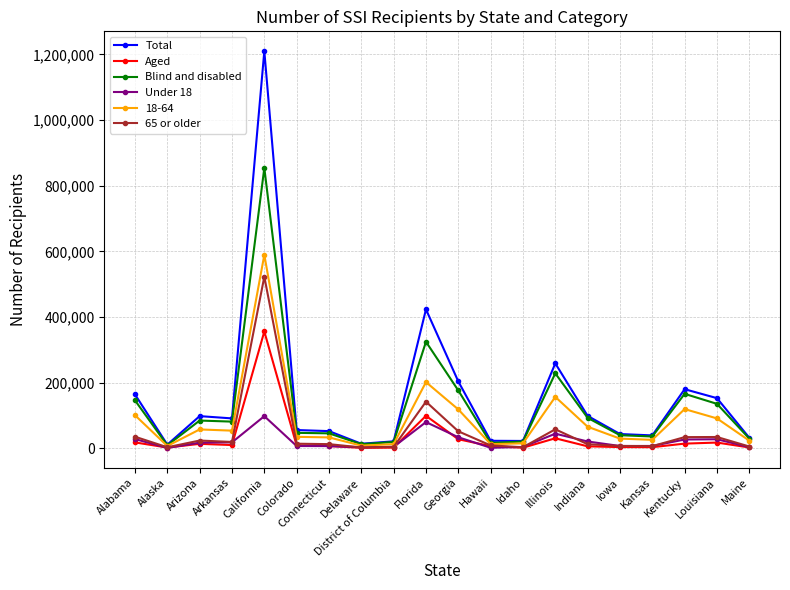

Is the value of 65 or older at Florida greater than the value of Blind and disabled at Iowa?

Yes